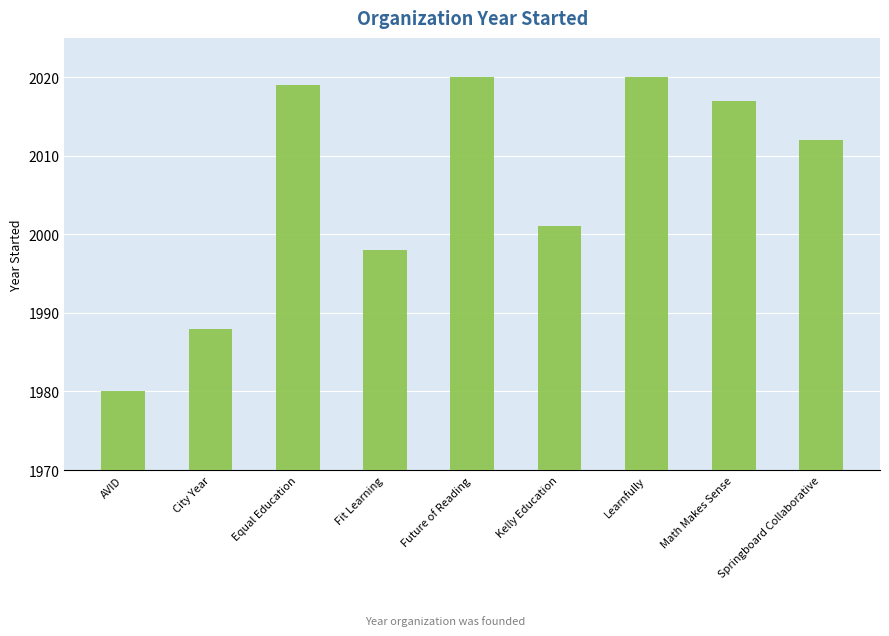

Are the bars grouped side by side (vs. stacked)?

No